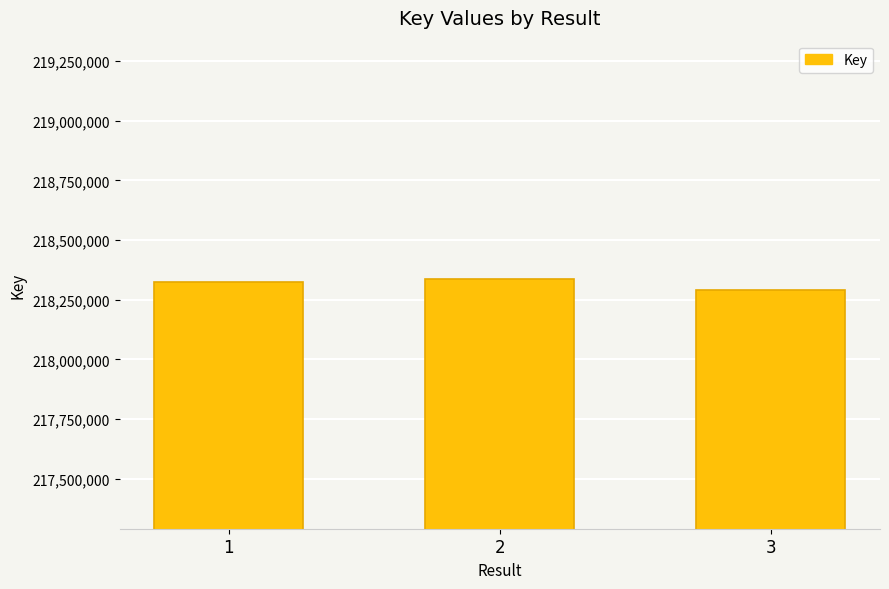

Approximately how many times larger is the value at 2 compared to 1?

1.0